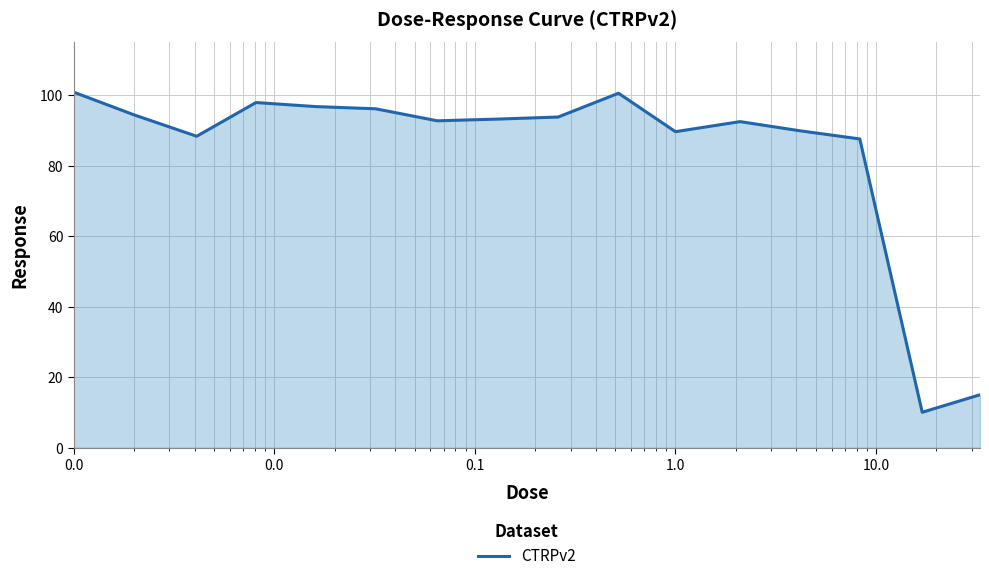

What is the maximum value shown in the chart?

100.8